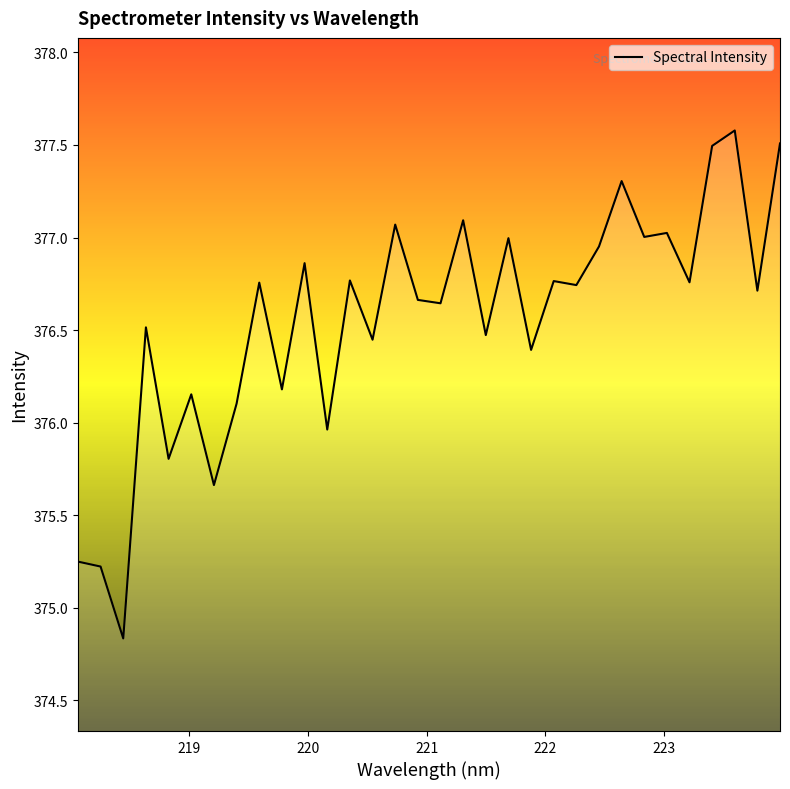

What is the minimum value shown in the chart?

374.8